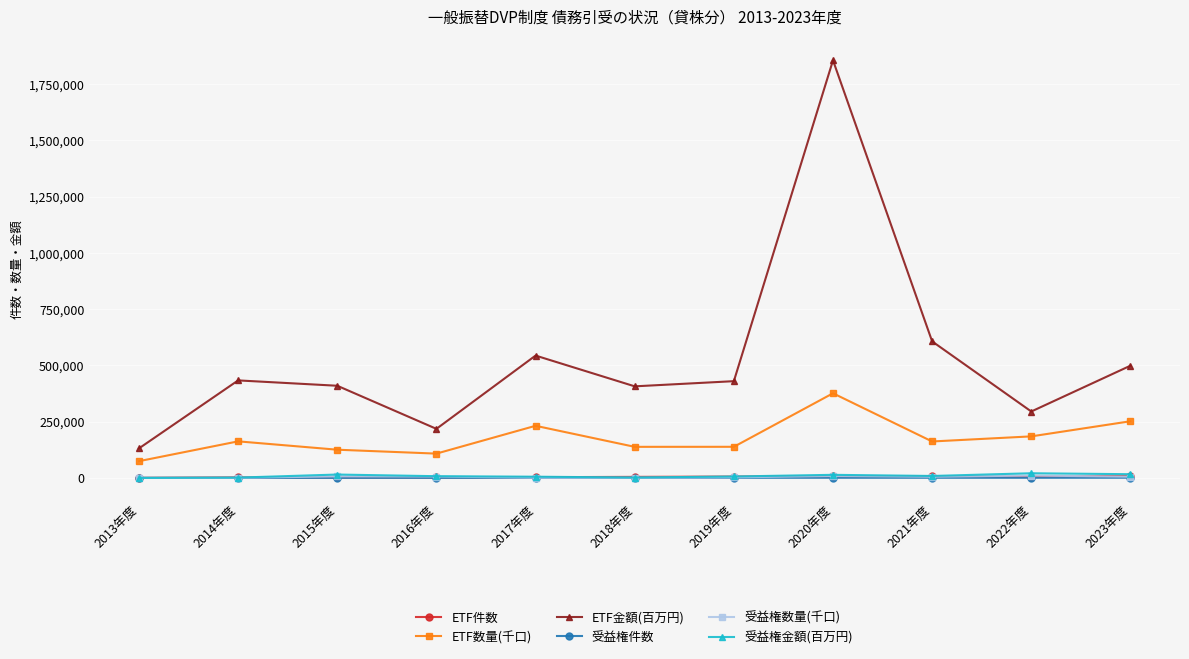

Which series has the largest range (max minus min)?

ETF金額(百万円)